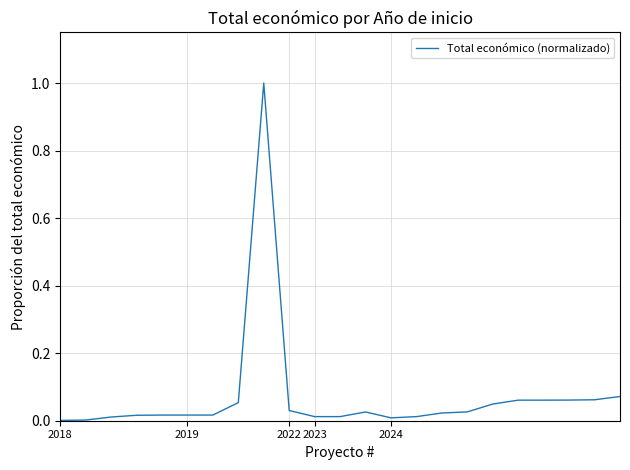

What is the maximum value shown in the chart?

1.0